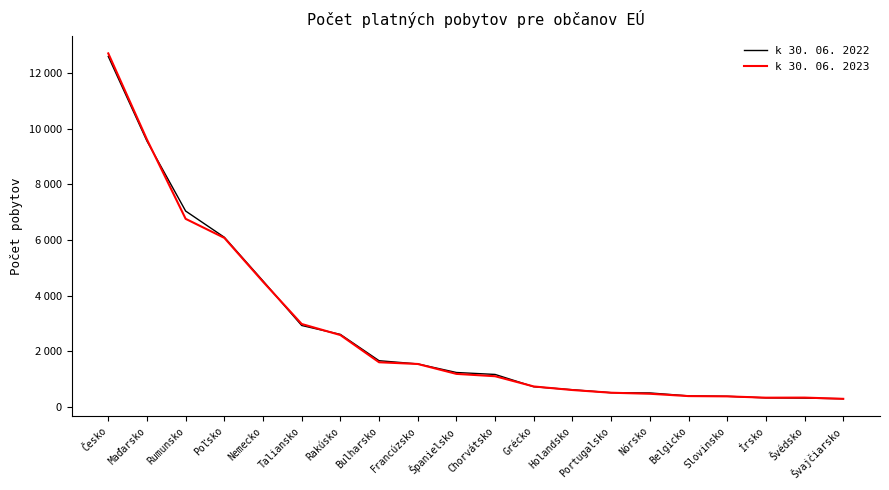

Does the chart display data point markers on the line(s)?

No